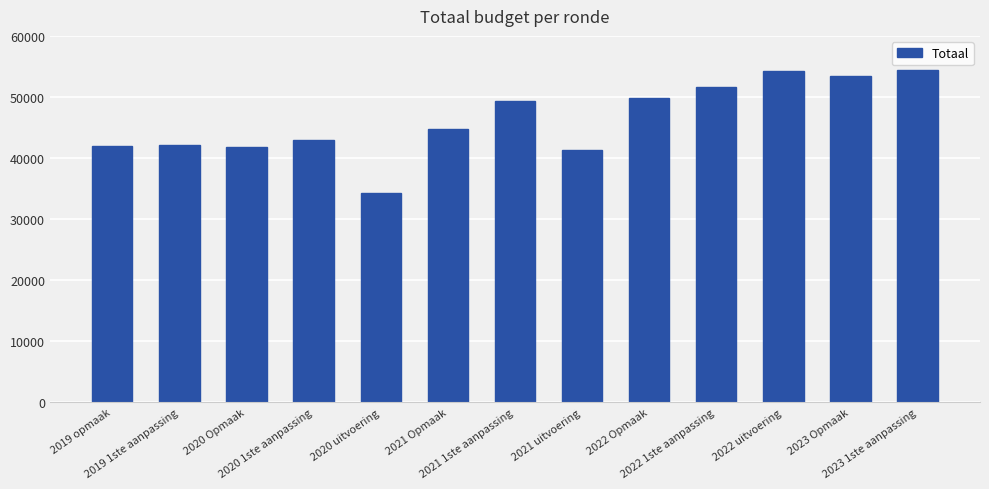

What is the sum of all values?

602124